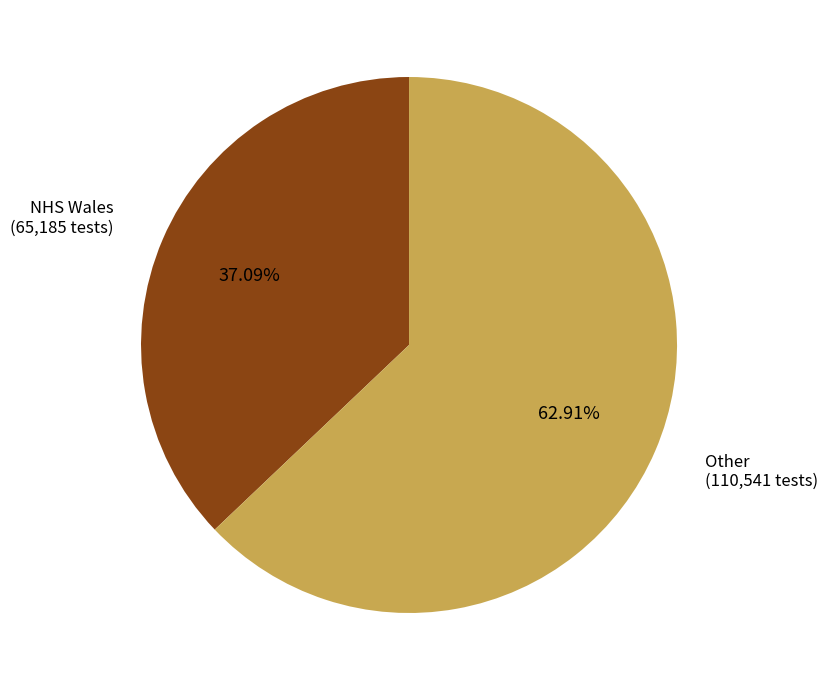

Is there a majority slice in this chart?

Yes